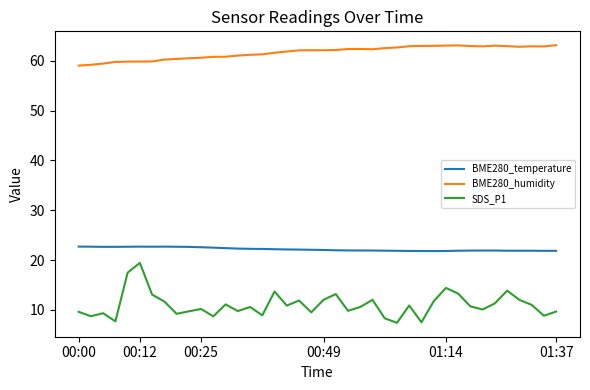

Which series has the largest total across all categories?

BME280_humidity